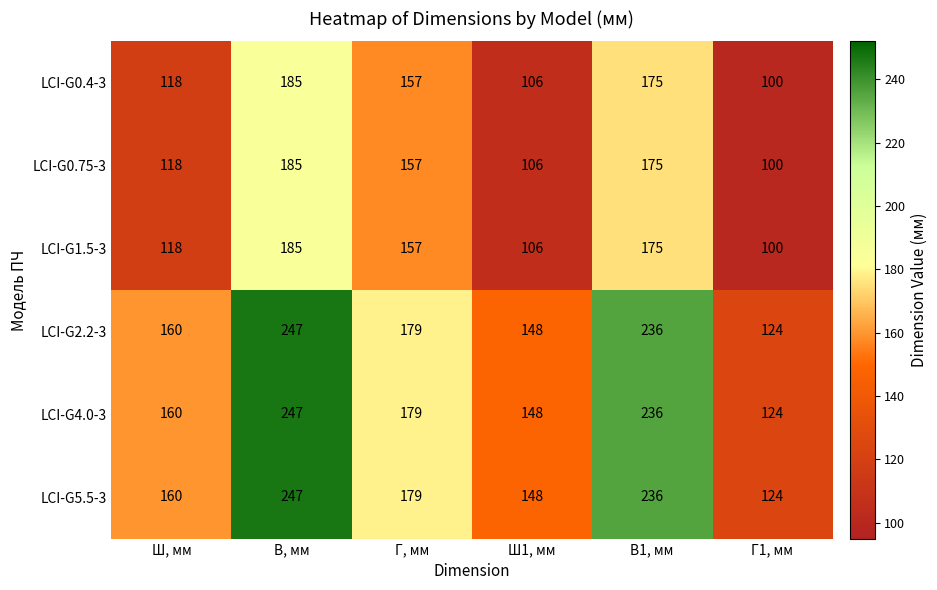

At which category does the chart reach its minimum across all series?

Г1, мм